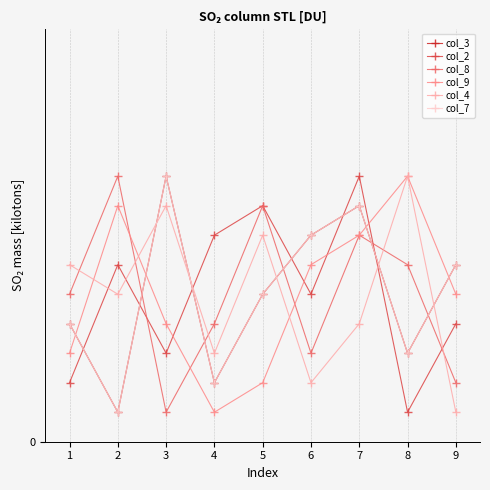

Does the chart have visible grid lines?

Yes